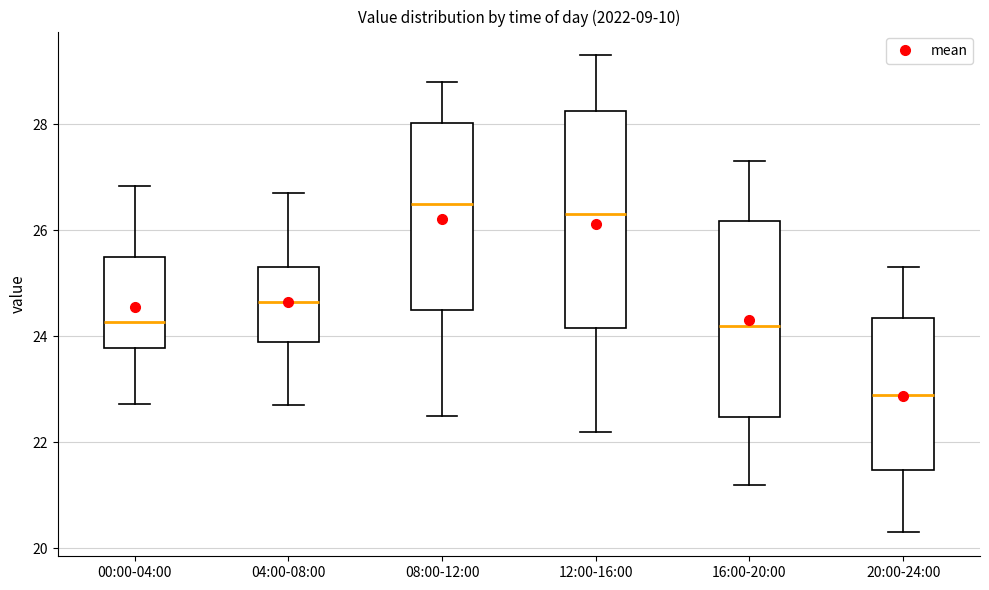

Reading left to right, read every box against the y-axis: the position of its median line, the range the box covers, and the ends of its whiskers. The values are not printed on the chart, so give them approximately, as read against the axis.

00:00-04:00: median 24.2, box 23.8 to 25.4, whiskers 22.8 to 26.8
04:00-08:00: median 24.6, box 24.0 to 25.4, whiskers 22.8 to 26.8
08:00-12:00: median 26.6, box 24.6 to 28.0, whiskers 22.6 to 28.8
12:00-16:00: median 26.4, box 24.2 to 28.2, whiskers 22.2 to 29.4
16:00-20:00: median 24.2, box 22.4 to 26.2, whiskers 21.2 to 27.4
20:00-24:00: median 23.0, box 21.4 to 24.4, whiskers 20.4 to 25.4